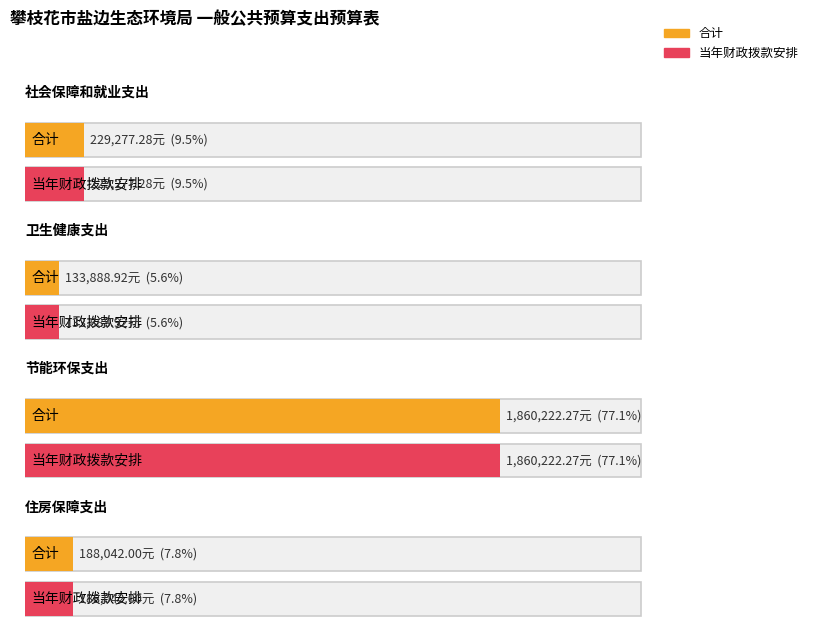

What are all the series names shown in the legend?

合计, 当年财政拨款安排